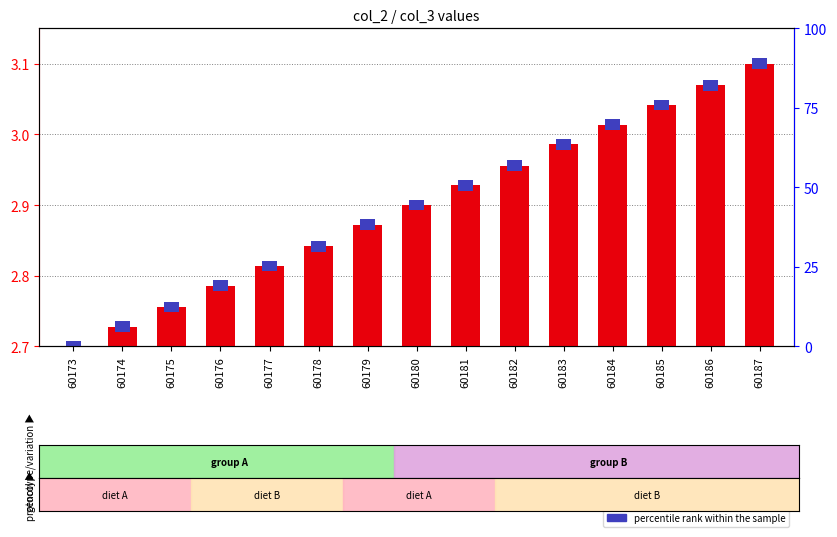

At which label is the value closest to 0?

60173